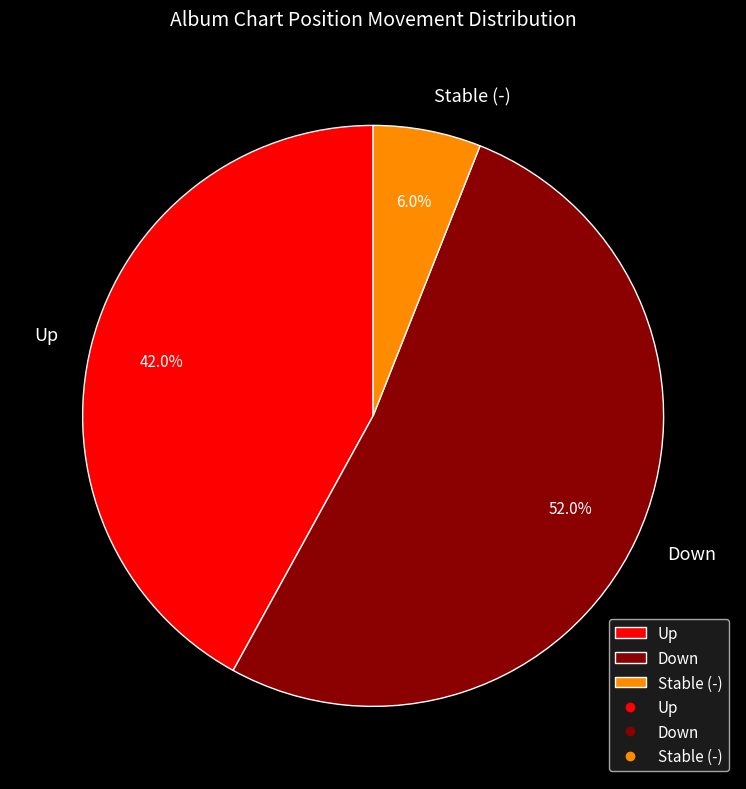

Which has a higher value, Up or Down?

Down